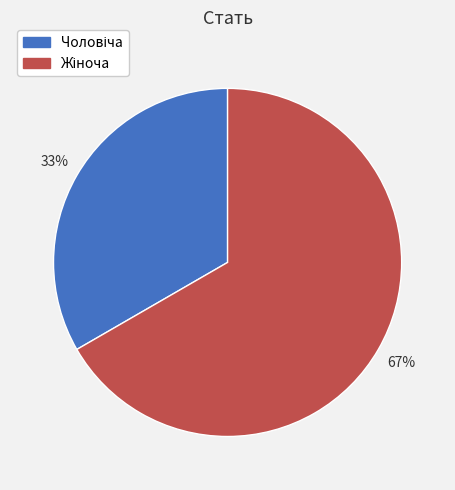

Is there a majority slice in this chart?

Yes